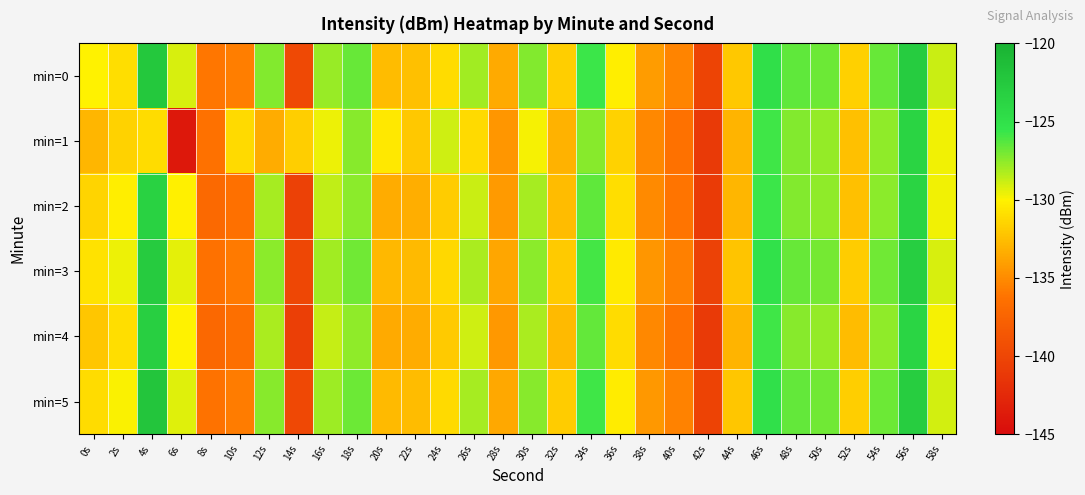

At 20s, list the series in order from largest to smallest.

min=1, min=0, min=5, min=3, min=2, min=4